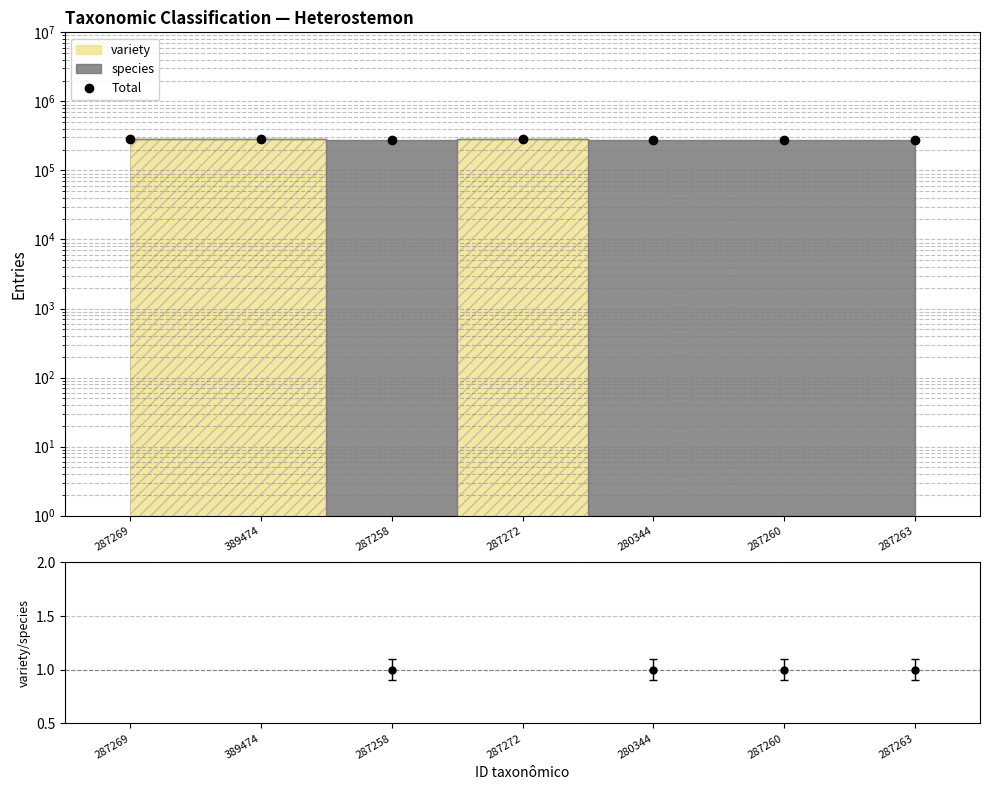

True or false: the data shows 447097 at 287260.

False